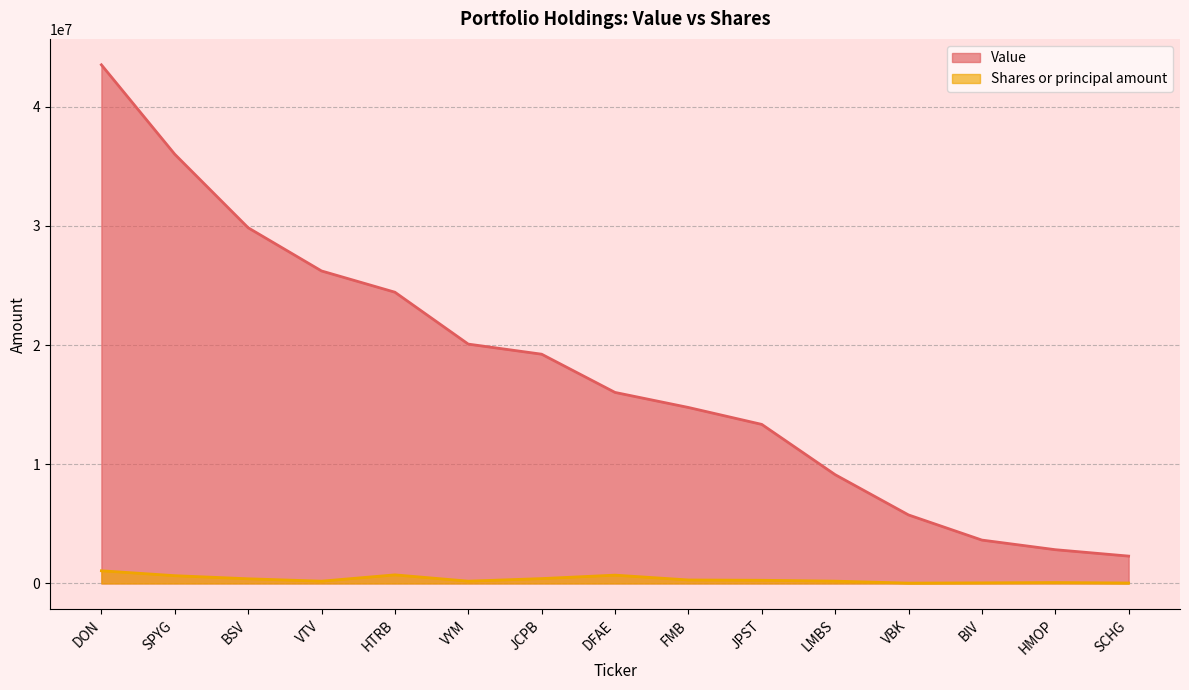

Reading right to left, extract all data points from this chart.

Value: SCHG=2293332	HMOP=2831334	BIV=3637936	VBK=5747633	LMBS=9126703	JPST=13344921	FMB=14765190	DFAE=16027846	JCPB=19235743	VYM=20082661	HTRB=24437928	VTV=26221074	BSV=29845880	SPYG=36013057	DON=43518055
Shares or principal amount: SCHG=35190	HMOP=74109	BIV=47406	VBK=26559	LMBS=190656	JPST=265201	FMB=289879	DFAE=696257	JCPB=405903	VYM=190357	HTRB=718763	VTV=189856	BSV=390193	SPYG=650525	DON=1061934